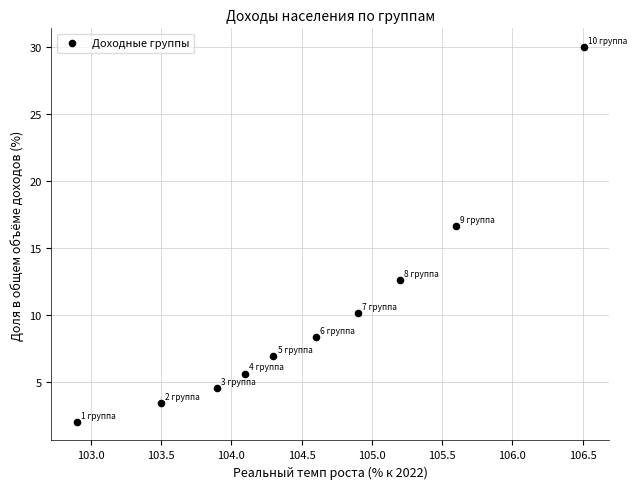

What is the range of X values (max minus min)?

3.6